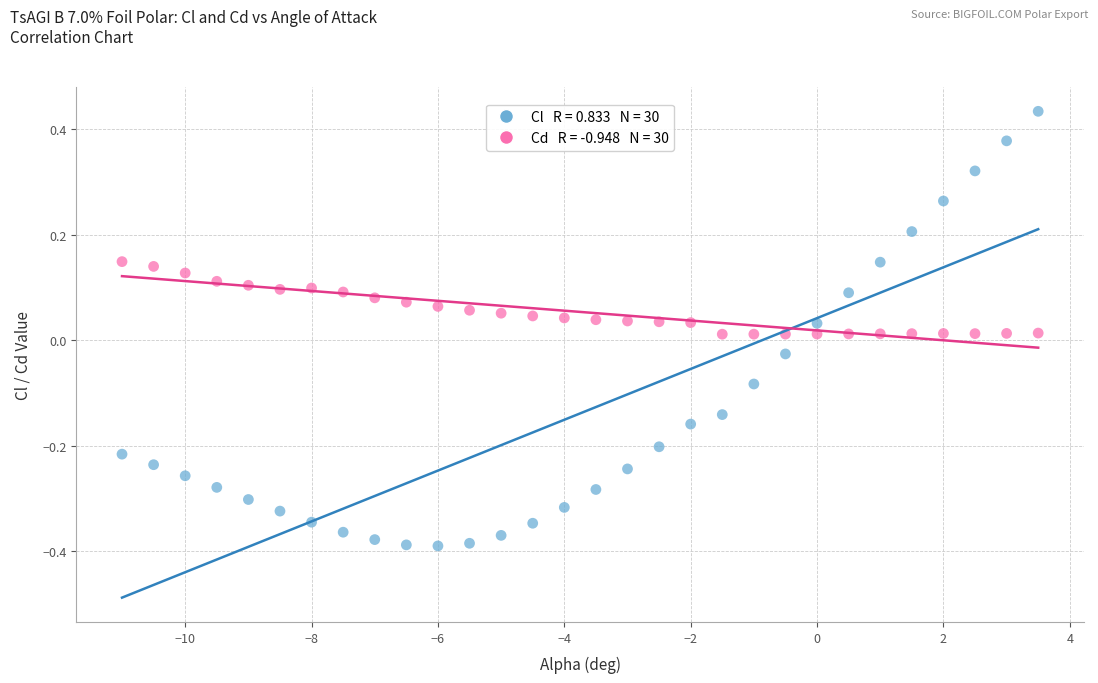

Across all data points, what is the range of Y values (max minus min)?

0.8